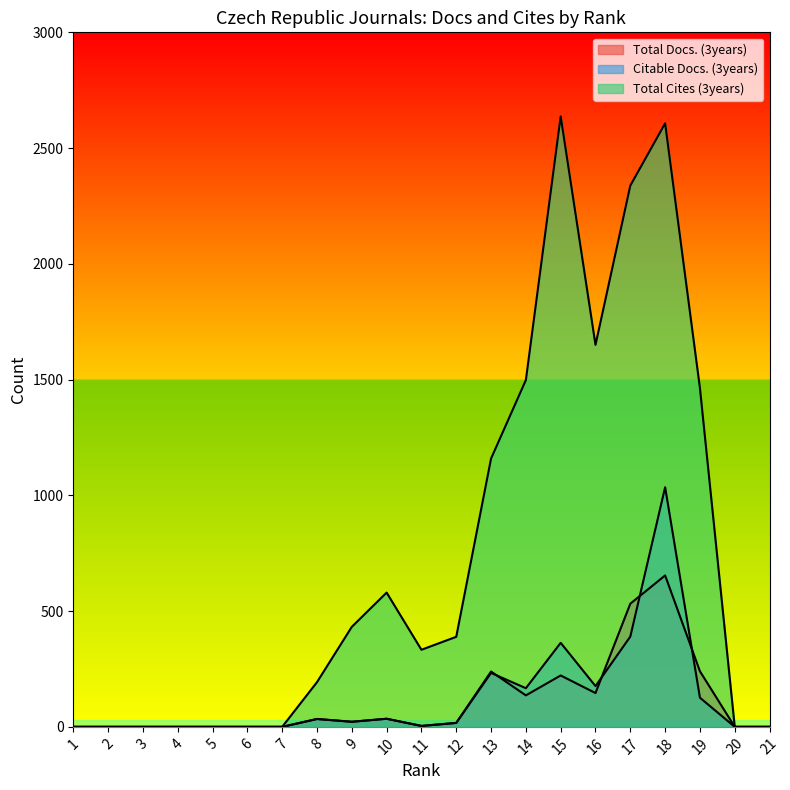

At how many categories does at least one series exceed 469?

8